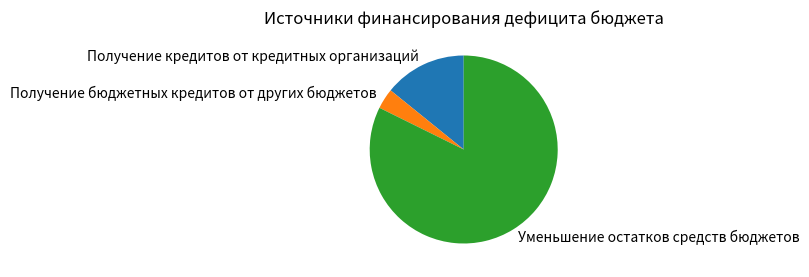

Which category accounts for the majority?

Уменьшение остатков средств бюджетов